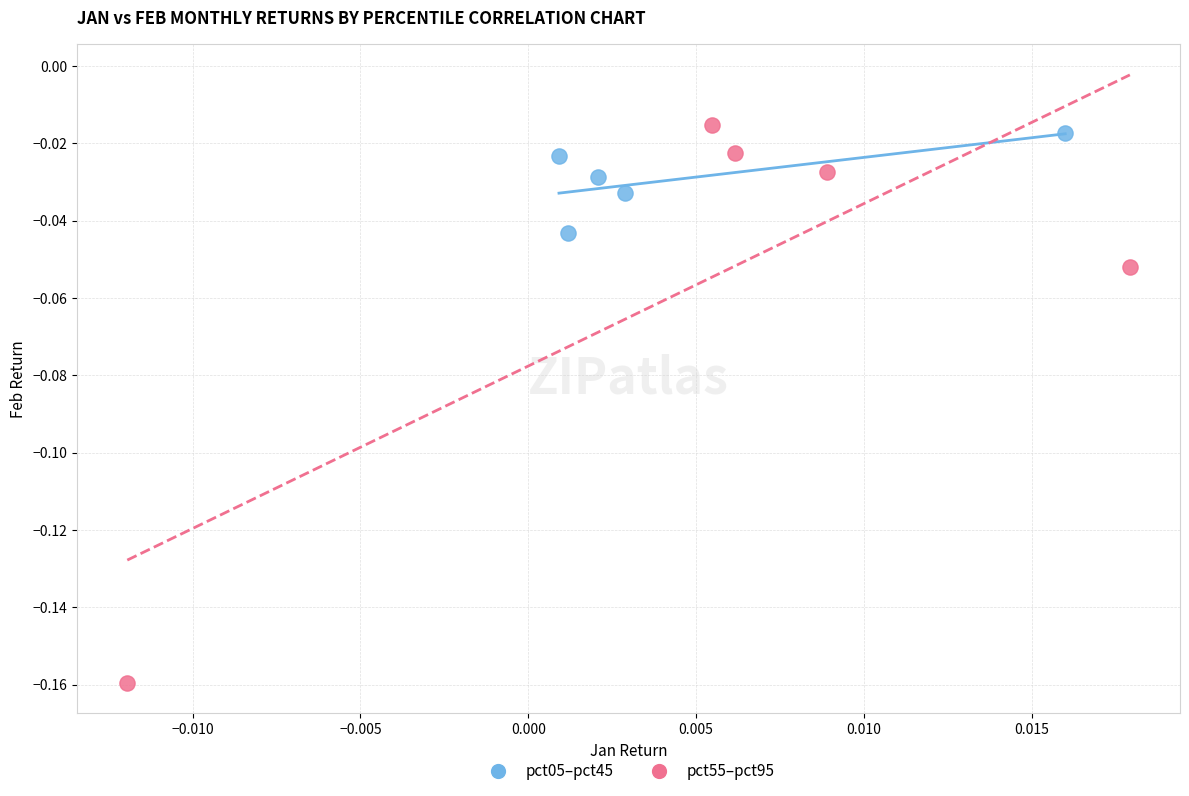

Which series has the widest spread of Y values?

pct55–pct95